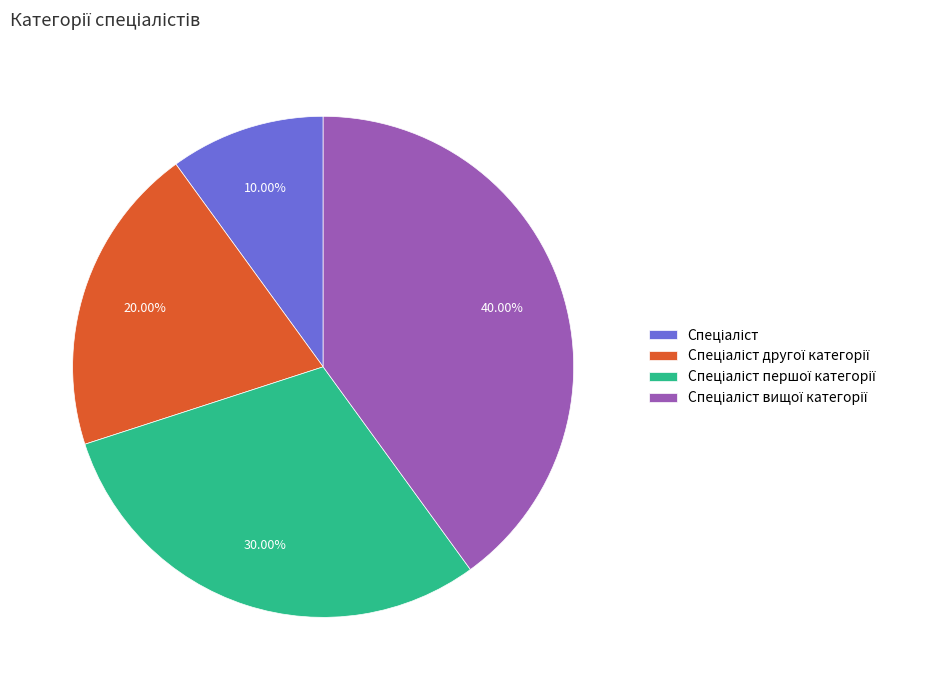

Is there any slice that represents more than half of the pie?

No